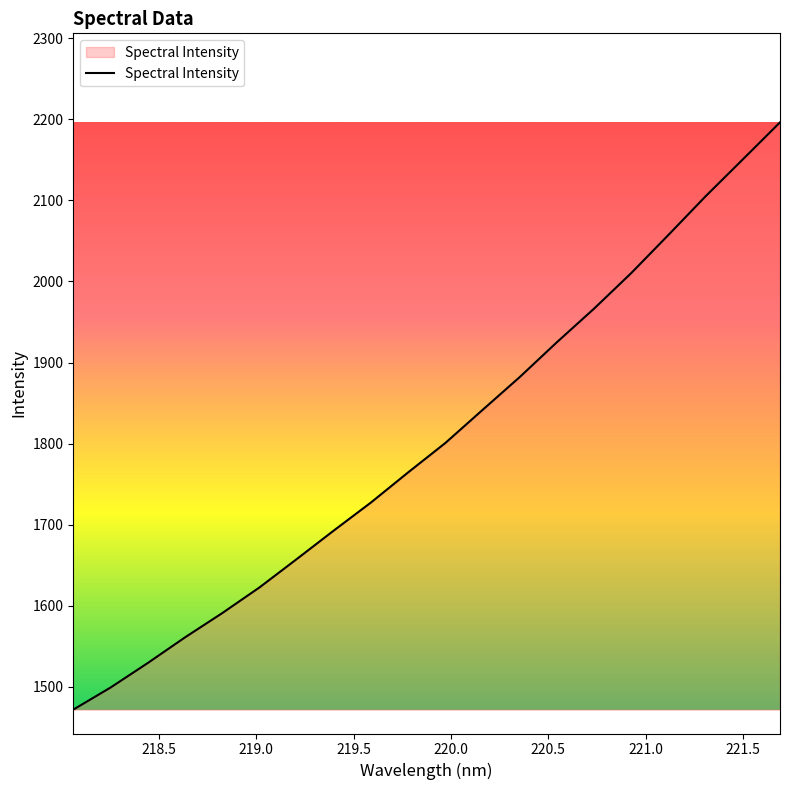

What is the greatest value displayed?

2196.2